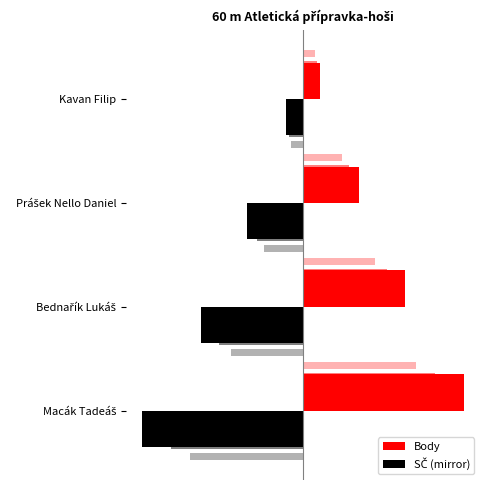

Does the chart contain stacked bars?

No